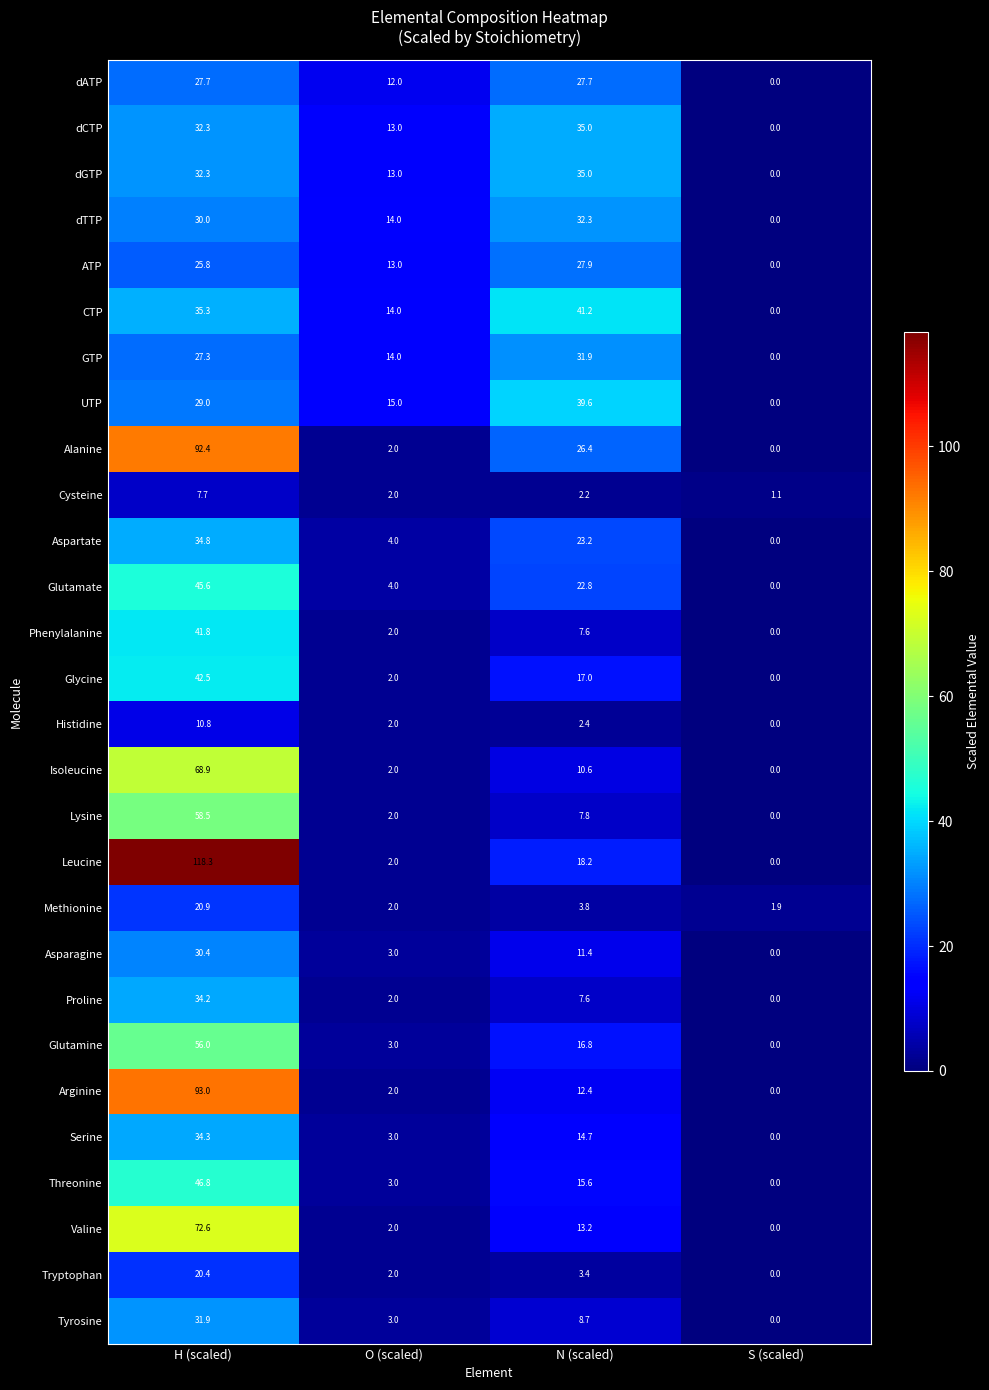

The GTP series shows 14.0 at O (scaled). True or false?

True